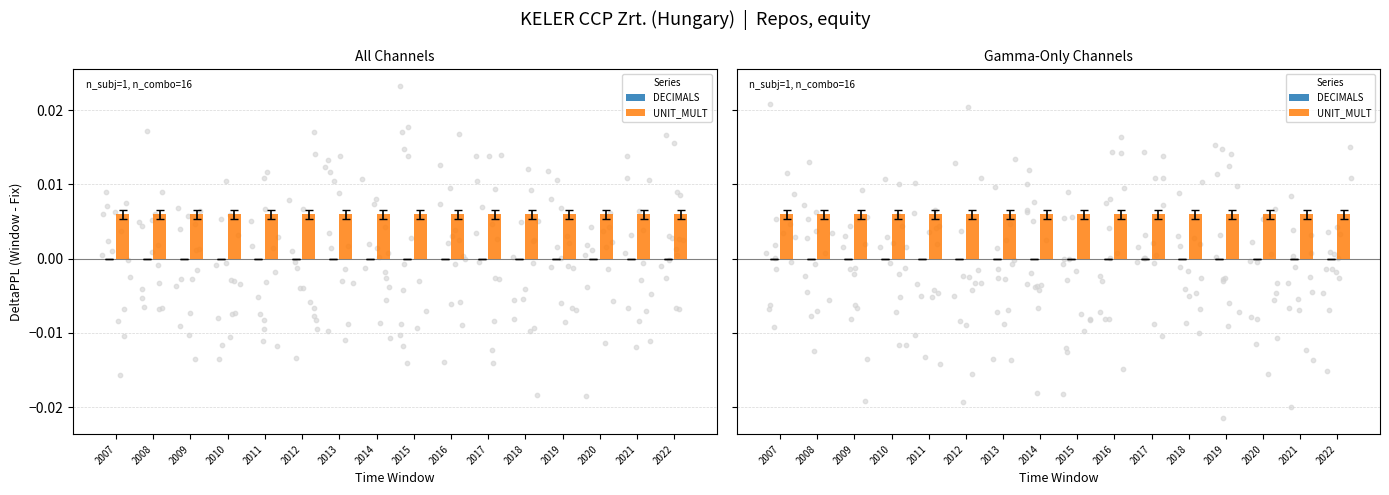

What are all the series names shown in the legend?

DECIMALS, UNIT_MULT